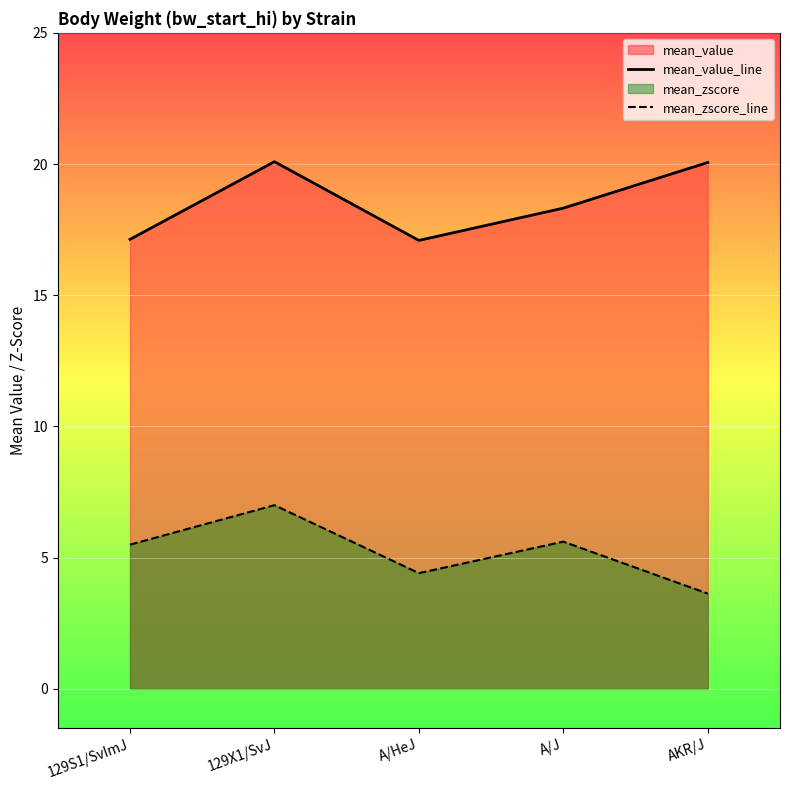

What is the total value across all series at 129S1/SvImJ?

22.6